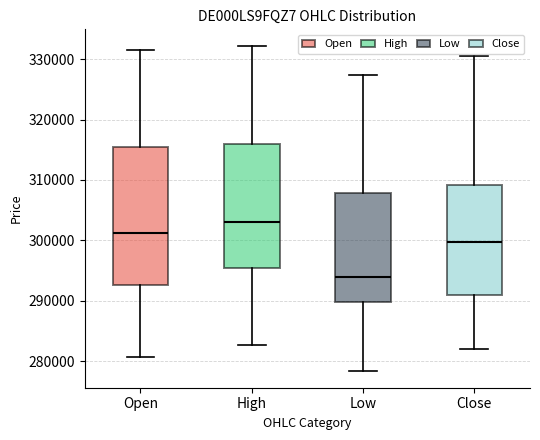

Reading left to right, transcribe this box plot: for each box, give where its median line is, the range the box spans, and where its two whiskers end, as read against the y-axis. The values are not printed on the chart, so give them approximately, as read against the axis.

Open: median 301000, box 293000 to 315000, whiskers 281000 to 331000
High: median 303000, box 295000 to 316000, whiskers 283000 to 332000
Low: median 294000, box 290000 to 308000, whiskers 278000 to 327000
Close: median 300000, box 291000 to 309000, whiskers 282000 to 331000